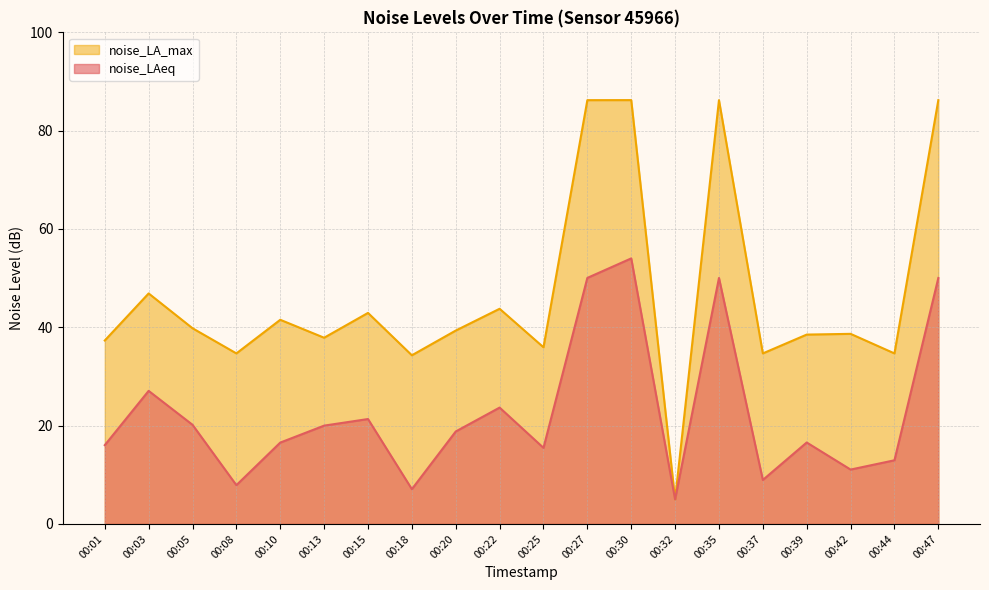

Where is noise_LA_max nearest to the value 45?

00:22